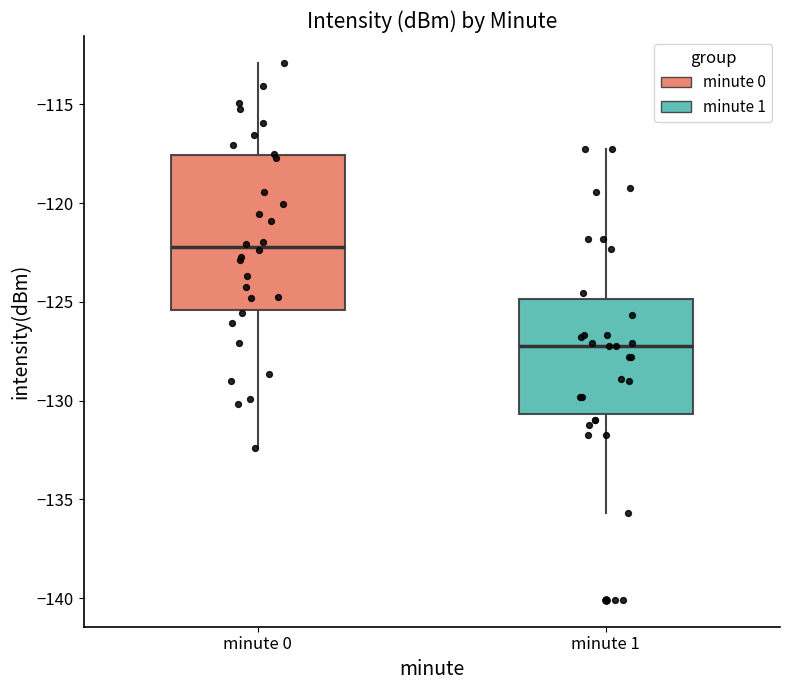

Reading left to right, transcribe this box plot: for each box, give where its median line is, the range the box spans, and where its two whiskers end, as read against the y-axis. The values are not printed on the chart, so give them approximately, as read against the axis.

minute 0: median -122.0, box -125.5 to -117.5, whiskers -132.5 to -113.0
minute 1: median -127.0, box -130.5 to -125.0, whiskers -135.5 to -117.5